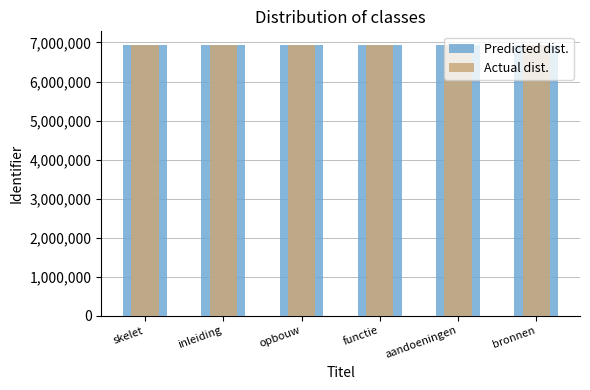

What value does the Actual dist. series have at opbouw, to the nearest 10?

6938850